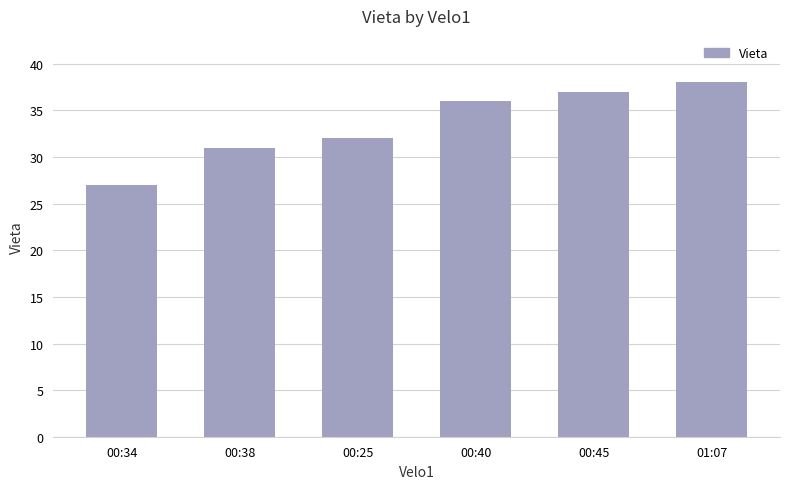

List the labels in order of value, smallest first.

00:34, 00:38, 00:25, 00:40, 00:45, 01:07